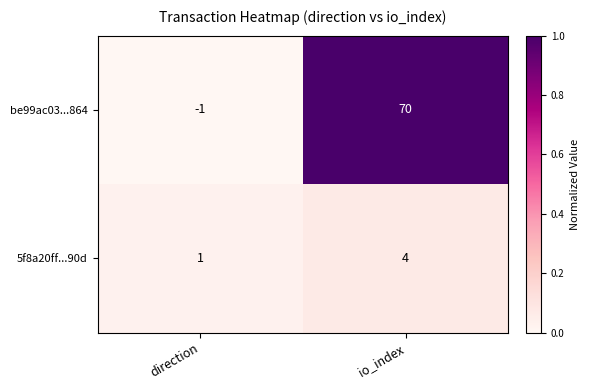

Between direction and io_index, which series saw the biggest shift?

be99ac03...864